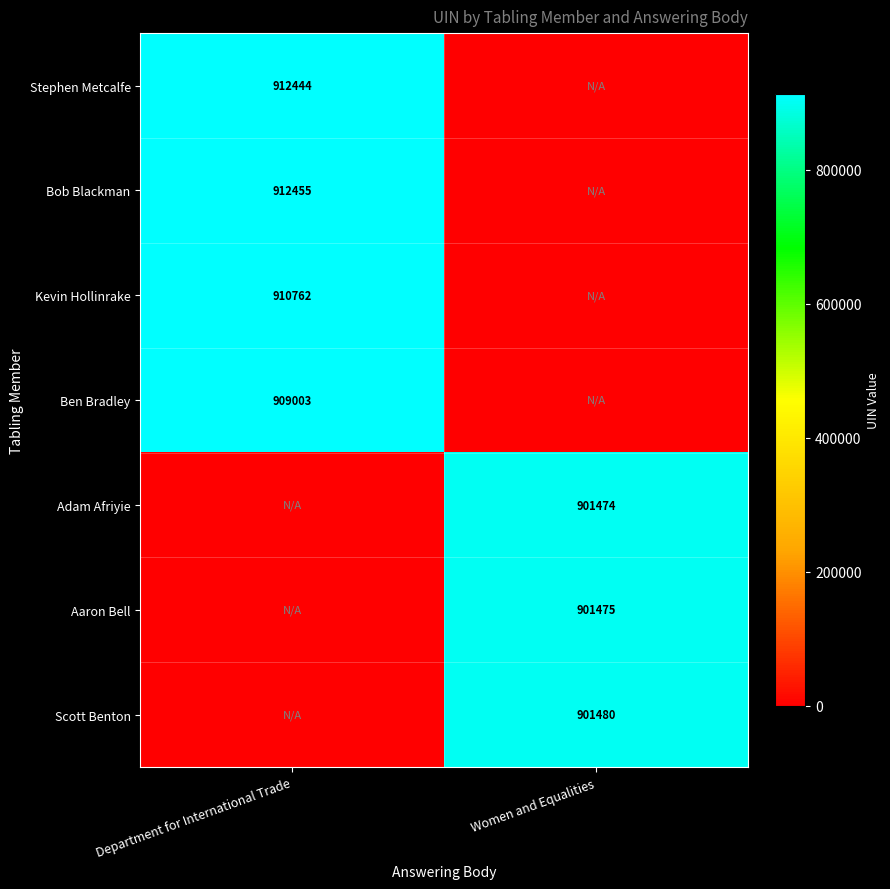

At which category is the sum across all series the highest?

Department for International Trade